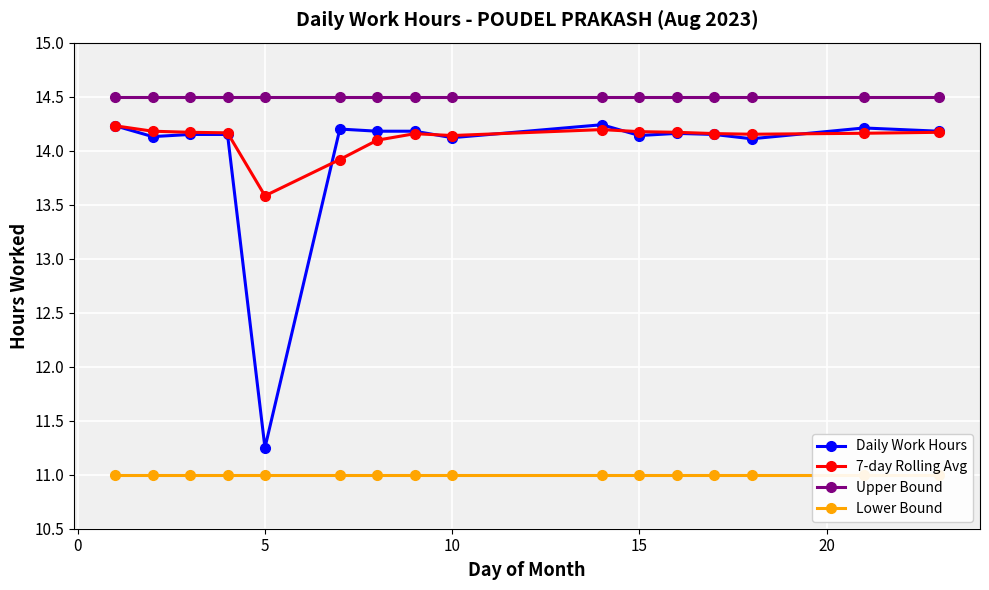

What is the minimum value for Upper Bound?

14.5